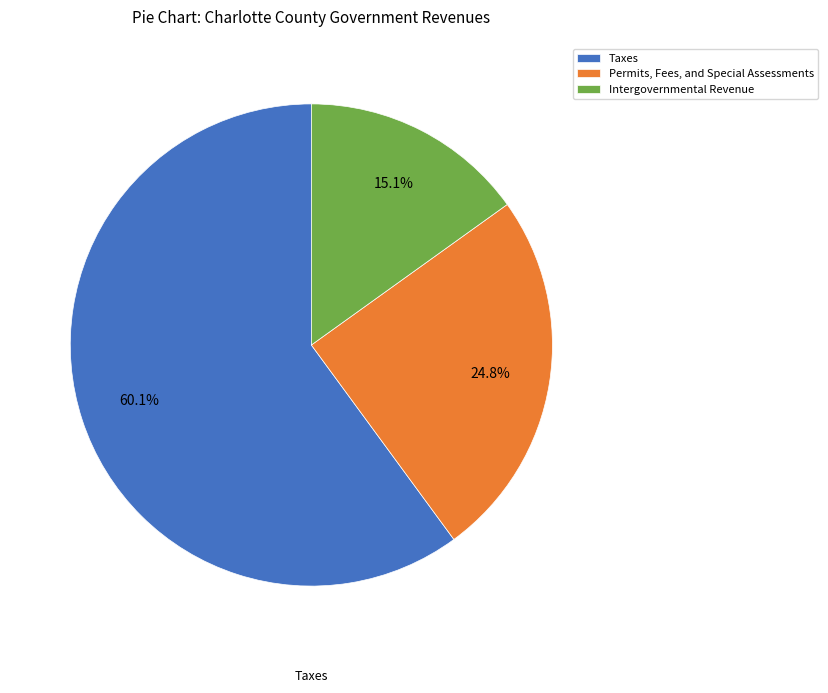

Which category has the smallest portion of the pie?

Intergovernmental Revenue